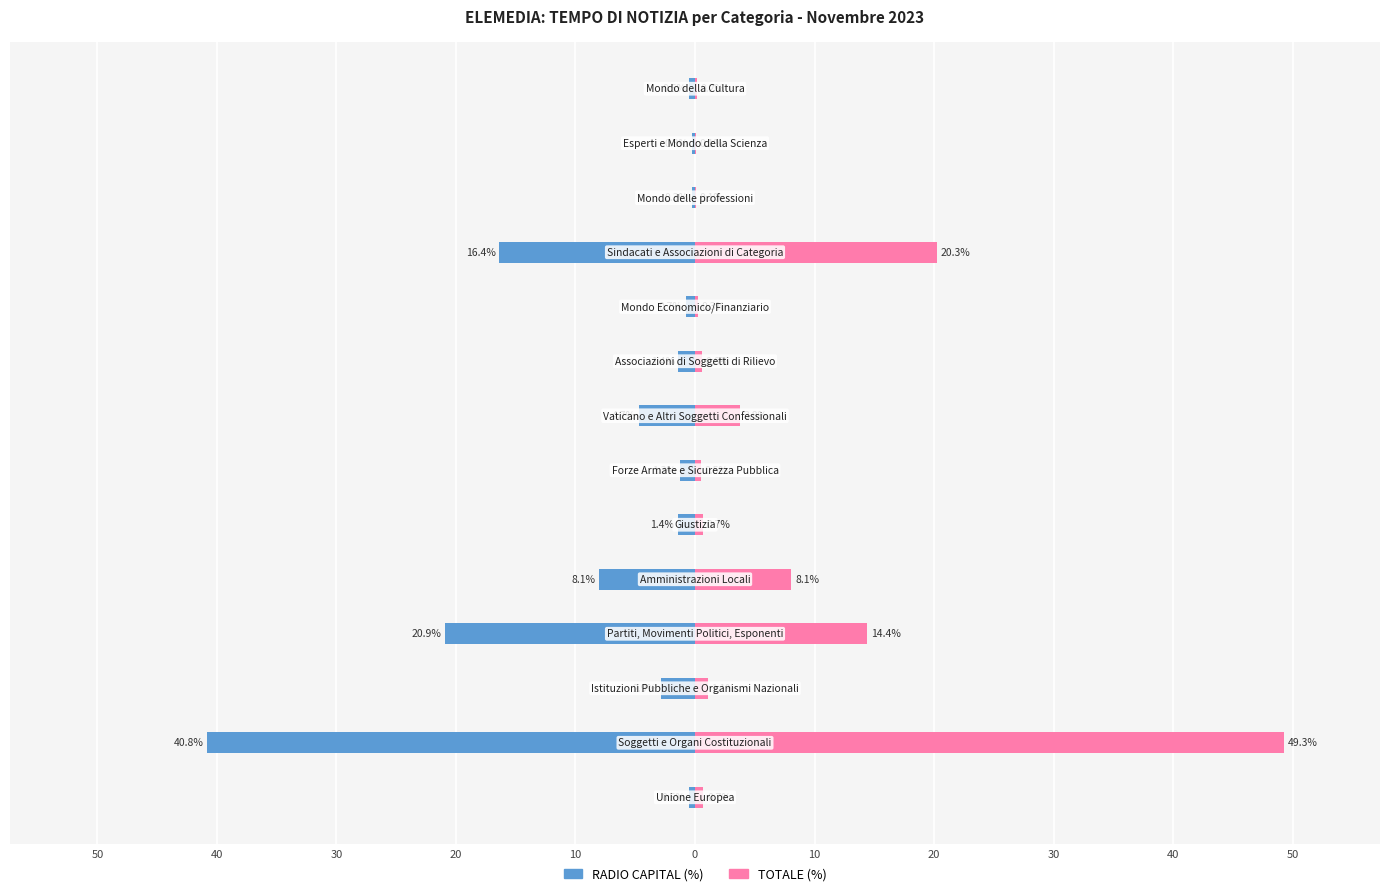

The value of RADIO CAPITAL (%) at 11 is -0.3. True or false?

True